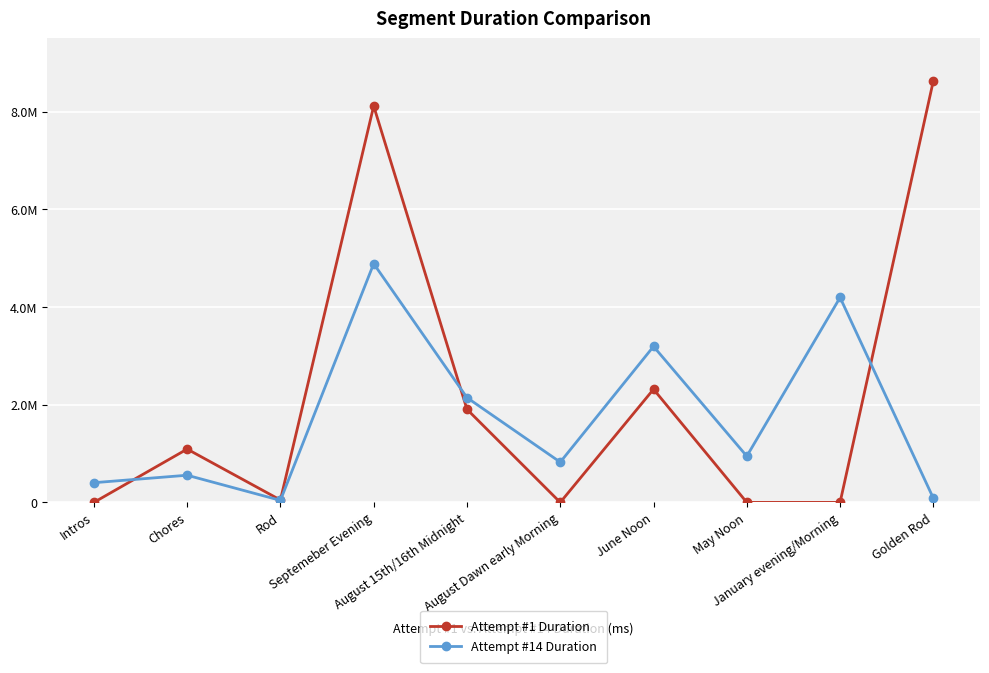

At which label is Attempt #14 Duration closest to 2464801?

August 15th/16th Midnight